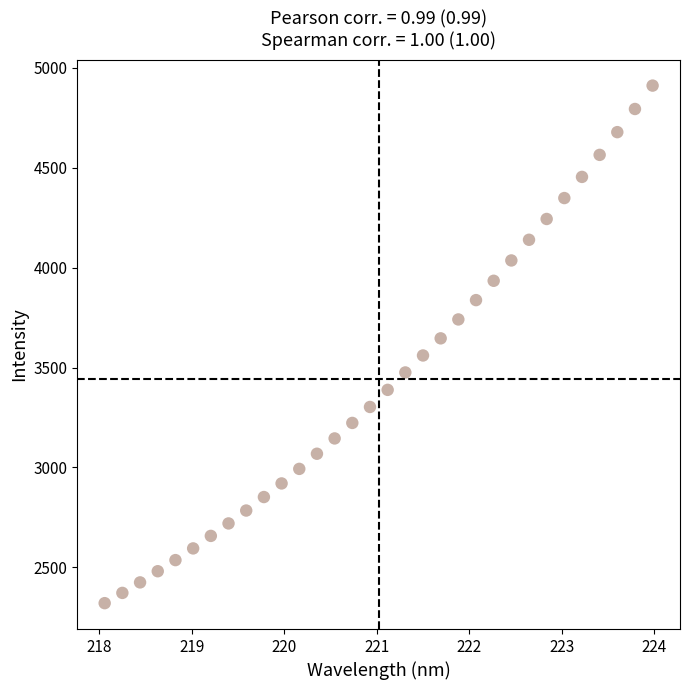

What is the range of X values (max minus min)?

5.9